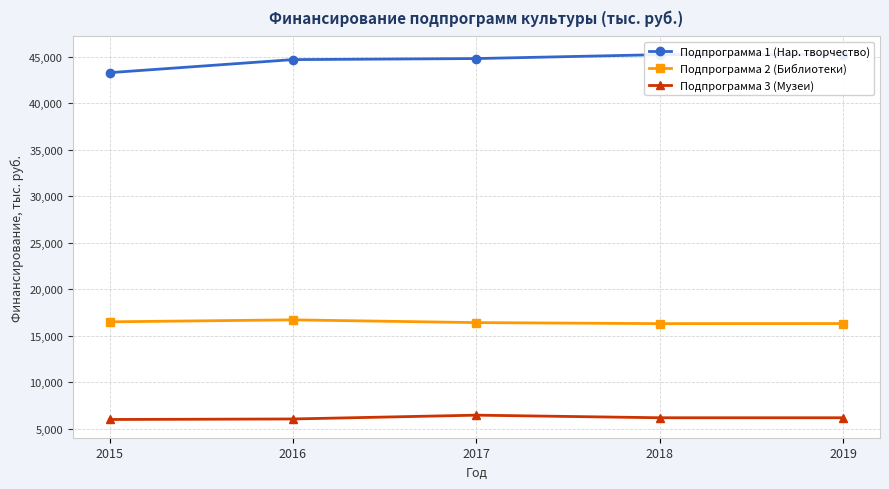

Reading left to right, transcribe all the data shown in this chart.

Подпрограмма 1 (Нар. творчество): 2015=43285.2	2016=44690.5	2017=44804.0	2018=45224.0	2019=45214.0
Подпрограмма 2 (Библиотеки): 2015=16488.5	2016=16699.5	2017=16404.0	2018=16294.0	2019=16304.0
Подпрограмма 3 (Музеи): 2015=5985.0	2016=6040.0	2017=6450.0	2018=6170.0	2019=6170.0